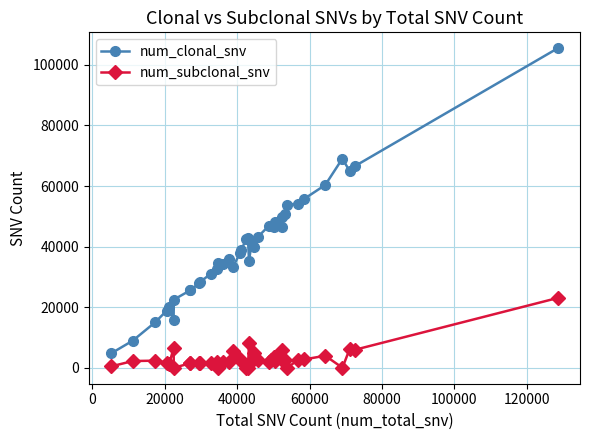

Which series has the widest spread of values?

num_clonal_snv